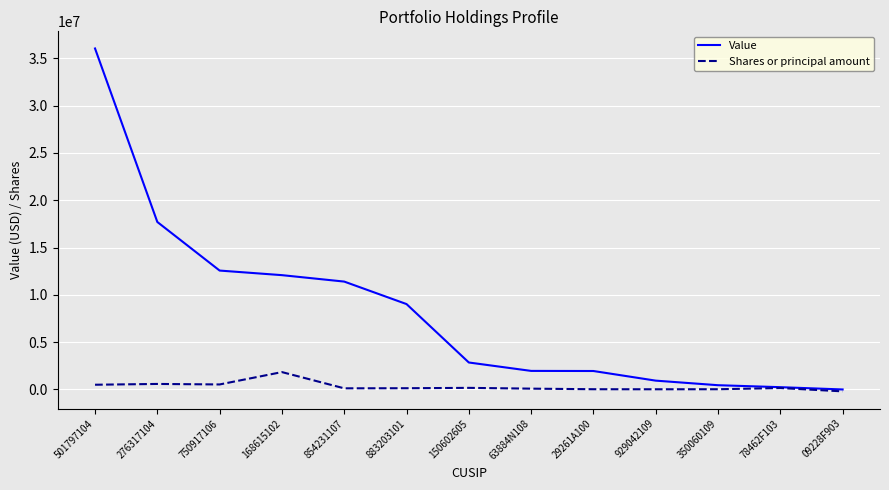

How many series are shown in this chart?

2